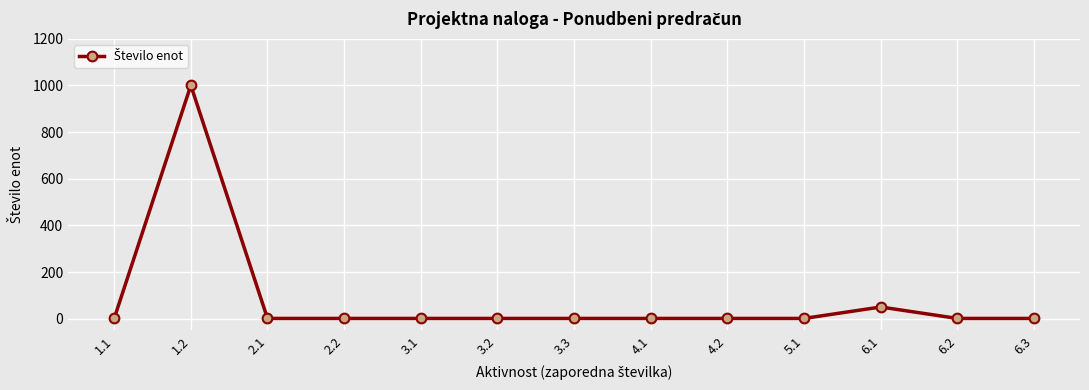

Reading left to right, transcribe all the data shown in this chart.

1.1=1	1.2=1000	2.1=1	2.2=1	3.1=1	3.2=1	3.3=1	4.1=1	4.2=1	5.1=1	6.1=50	6.2=1	6.3=1